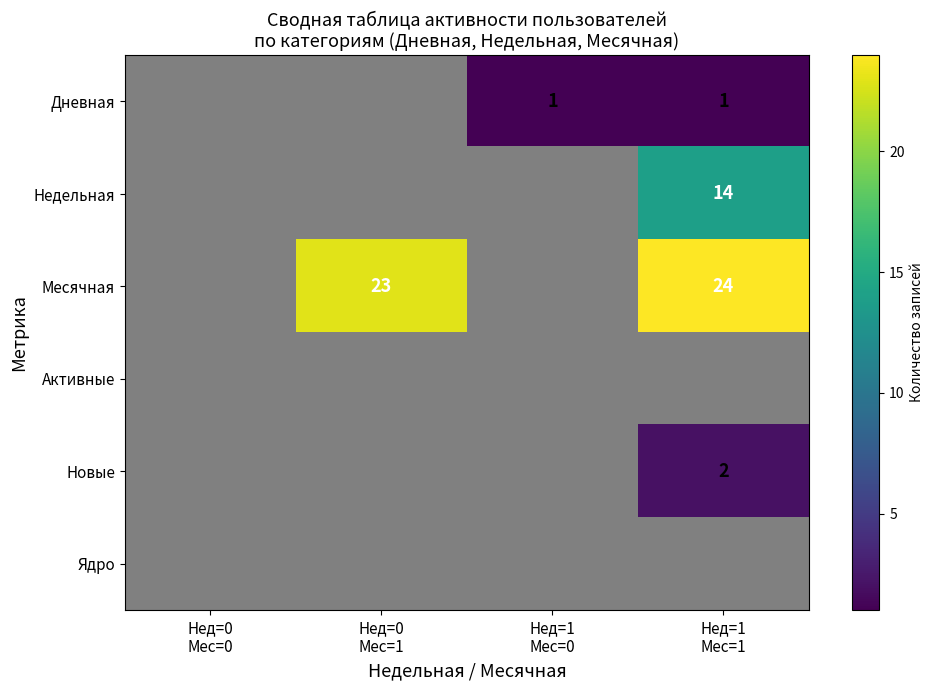

At how many categories does at least one series exceed 13?

2